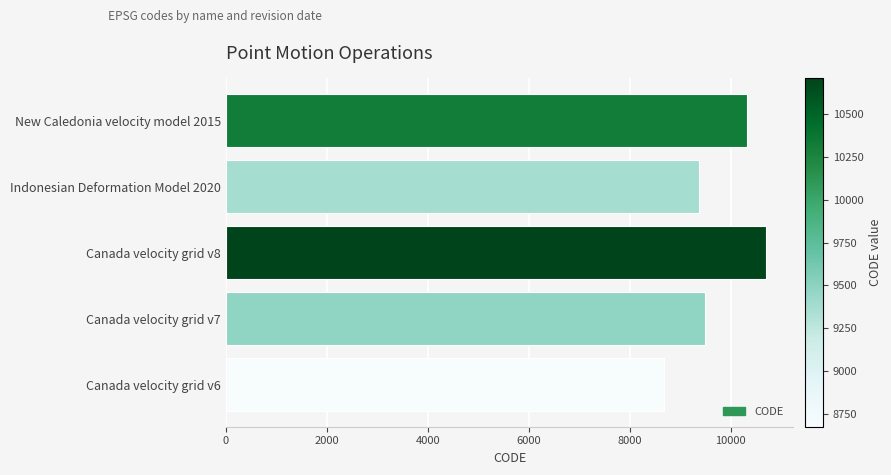

What is the difference between the maximum and second lowest values?

1332